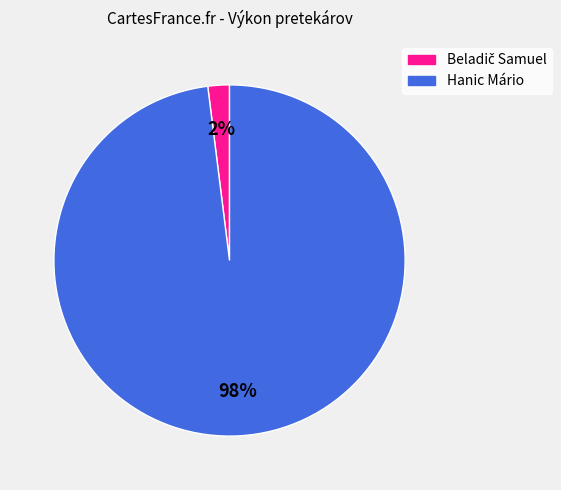

What is the largest slice in the pie chart?

Hanic Mário